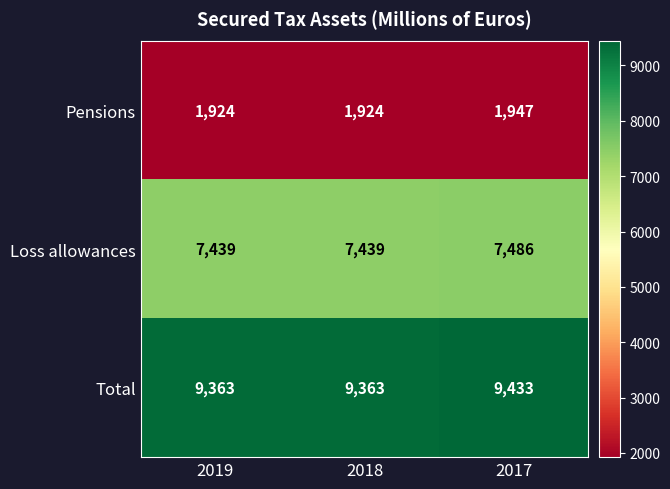

At which label does Total reach its peak?

2017